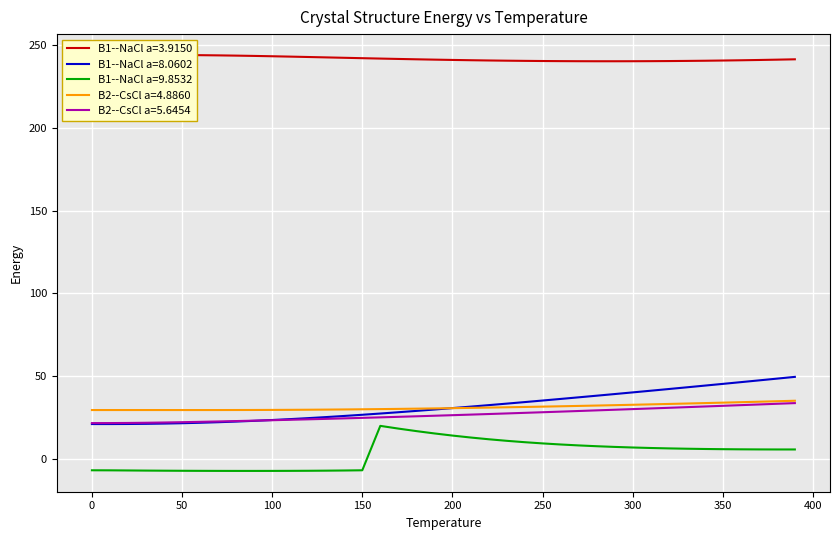

Reading left to right, what are all the values shown in this chart?

B1--NaCl a=3.9150: 0=244.3	10=244.3	20=244.3	30=244.3	40=244.3	50=244.2	60=244.1	70=244.0	80=243.9	90=243.7	100=243.5	110=243.3	120=243.0	130=242.8	140=242.6	150=242.3	160=242.1	170=241.9	180=241.6	190=241.4	200=241.3	210=241.1	220=240.9	230=240.8	240=240.7	250=240.6	260=240.5	270=240.5	280=240.5	290=240.5	300=240.5	310=240.5	320=240.6	330=240.7	340=240.8	350=240.9	360=241.1	370=241.2	380=241.4	390=241.6
B1--NaCl a=8.0602: 0=20.9	10=20.9	20=20.9	30=21.0	40=21.2	50=21.4	60=21.7	70=22.0	80=22.4	90=22.8	100=23.3	110=23.9	120=24.5	130=25.1	140=25.8	150=26.5	160=27.3	170=28.0	180=28.8	190=29.7	200=30.5	210=31.4	220=32.3	230=33.2	240=34.2	250=35.1	260=36.1	270=37.1	280=38.0	290=39.0	300=40.0	310=41.1	320=42.1	330=43.1	340=44.2	350=45.2	360=46.3	370=47.3	380=48.4	390=49.4
B1--NaCl a=9.8532: 0=-7.1	10=-7.1	20=-7.2	30=-7.3	40=-7.3	50=-7.4	60=-7.4	70=-7.5	80=-7.5	90=-7.5	100=-7.5	110=-7.4	120=-7.4	130=-7.3	140=-7.2	150=-7.1	160=19.8	170=18.1	180=16.6	190=15.2	200=13.9	210=12.8	220=11.7	230=10.8	240=9.9	250=9.2	260=8.5	270=8.0	280=7.5	290=7.1	300=6.7	310=6.4	320=6.2	330=6.0	340=5.8	350=5.7	360=5.6	370=5.5	380=5.5	390=5.5
B2--CsCl a=4.8860: 0=29.4	10=29.4	20=29.4	30=29.4	40=29.4	50=29.4	60=29.4	70=29.4	80=29.4	90=29.4	100=29.4	110=29.5	120=29.6	130=29.6	140=29.7	150=29.8	160=29.9	170=30.1	180=30.2	190=30.4	200=30.5	210=30.7	220=30.9	230=31.0	240=31.2	250=31.4	260=31.6	270=31.9	280=32.1	290=32.3	300=32.6	310=32.8	320=33.1	330=33.3	340=33.6	350=33.8	360=34.1	370=34.4	380=34.7	390=35.0
B2--CsCl a=5.6454: 0=21.5	10=21.5	20=21.6	30=21.7	40=21.8	50=22.0	60=22.2	70=22.5	80=22.7	90=22.9	100=23.2	110=23.5	120=23.8	130=24.0	140=24.3	150=24.6	160=24.9	170=25.3	180=25.6	190=25.9	200=26.3	210=26.6	220=27.0	230=27.3	240=27.7	250=28.0	260=28.4	270=28.8	280=29.2	290=29.6	300=29.9	310=30.3	320=30.7	330=31.1	340=31.5	350=31.9	360=32.3	370=32.7	380=33.2	390=33.6